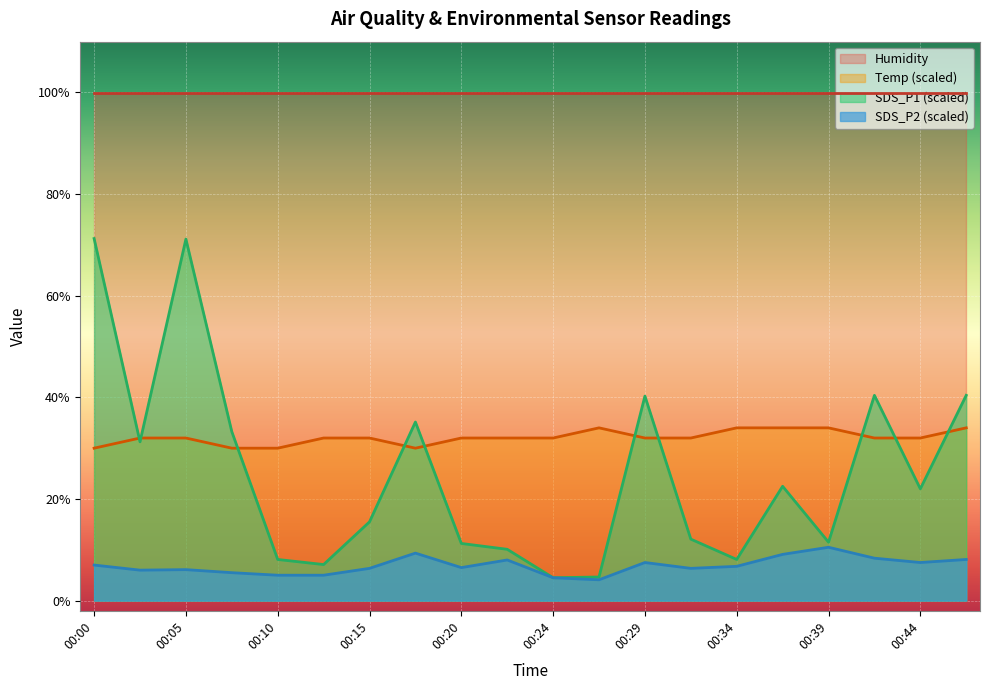

What is the sum of the SDS_P1 values at 00:27 and 00:12?

11.8